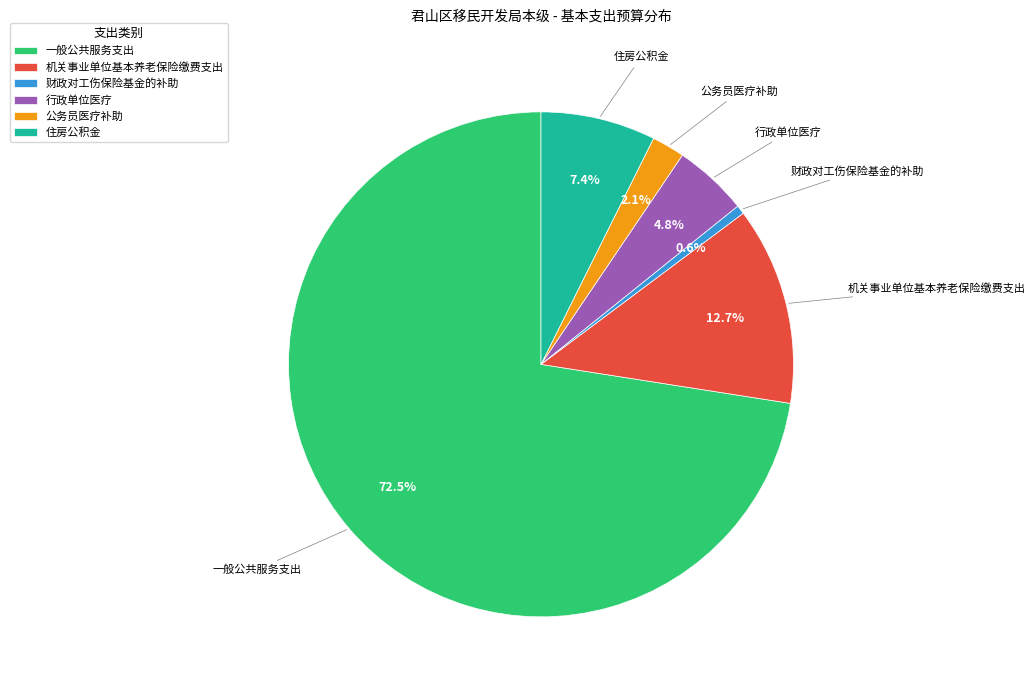

Which has a higher value, 行政单位医疗 or 机关事业单位基本养老保险缴费支出?

机关事业单位基本养老保险缴费支出